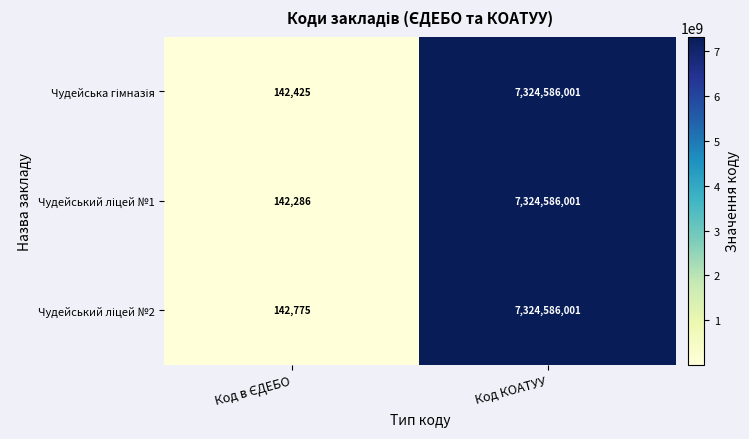

What is the maximum value shown in the chart?

7324586001